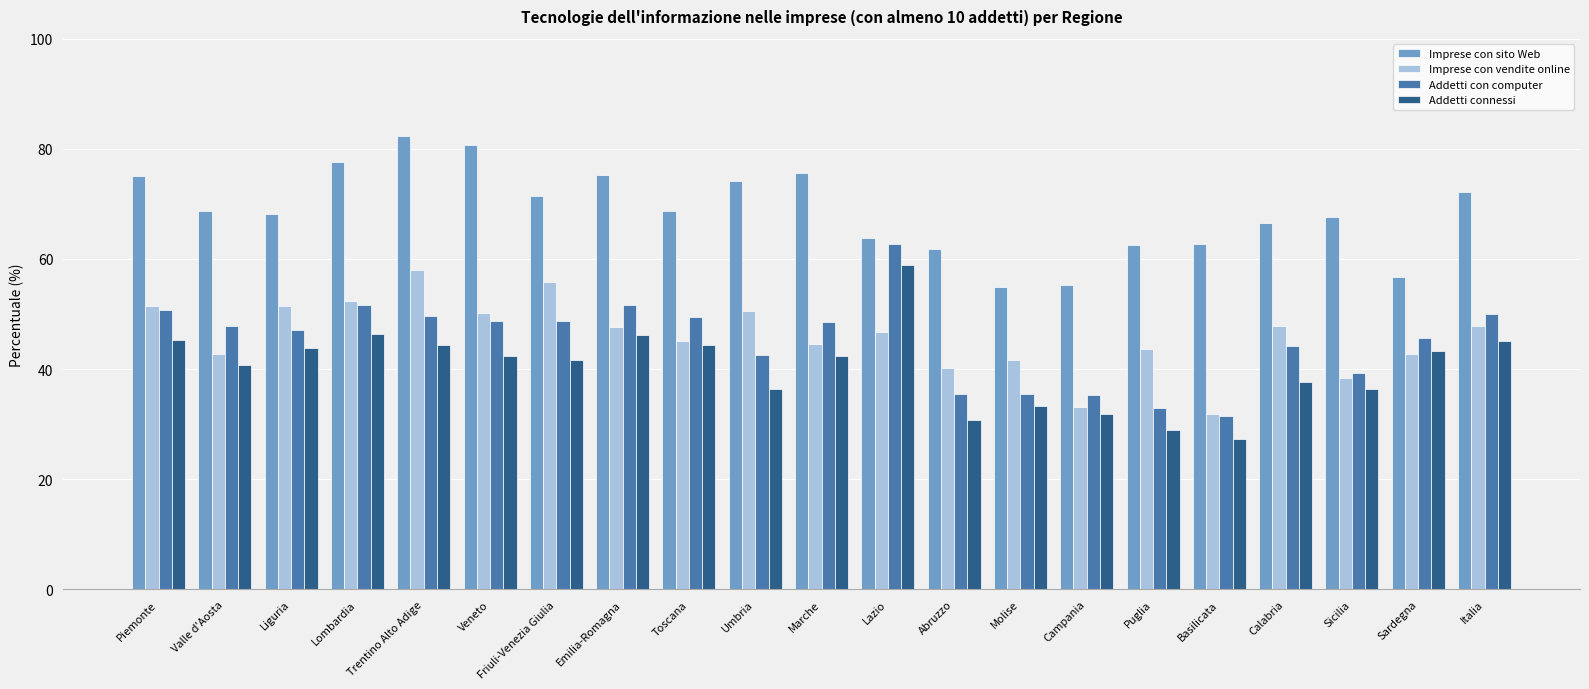

What is the sum of all Addetti connessi values?

847.7